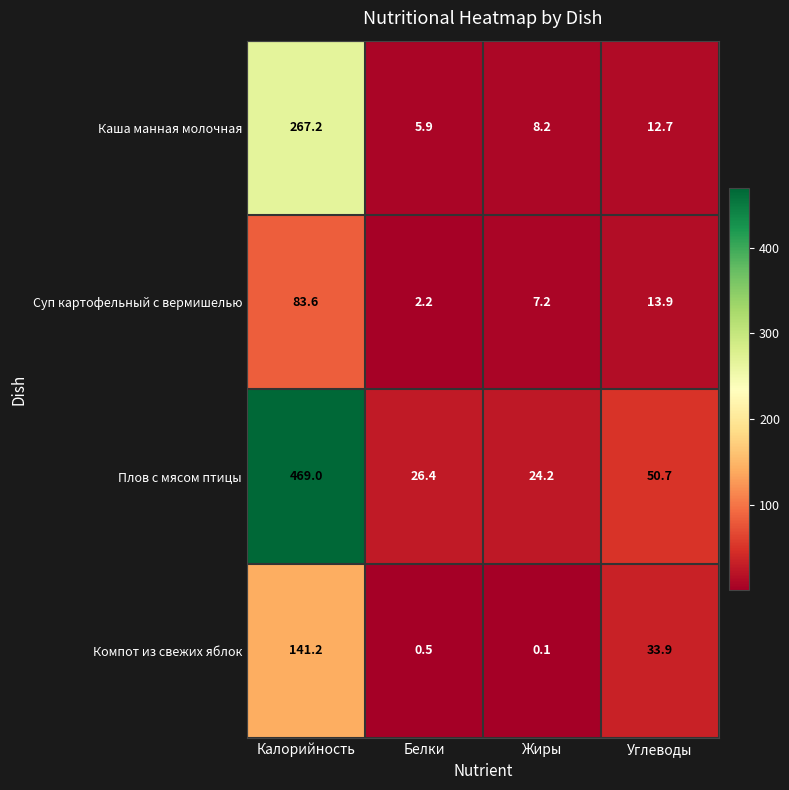

Which series has the widest spread of values?

Плов с мясом птицы